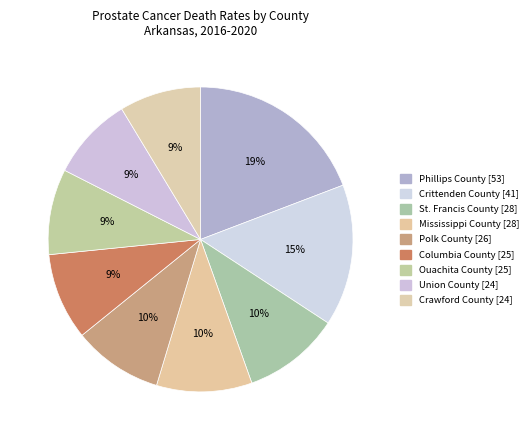

Does any single category account for the majority?

No